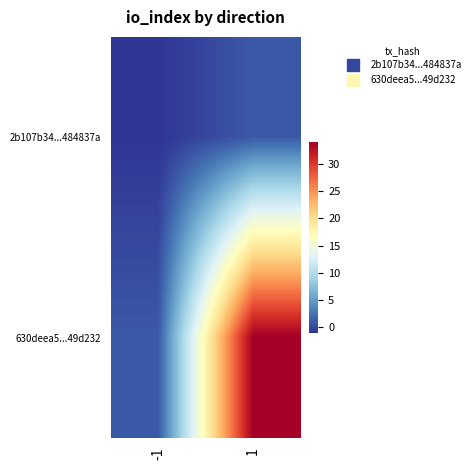

Rank the series by their average value, from highest to lowest.

630deea5...49d232, 2b107b34...484837a